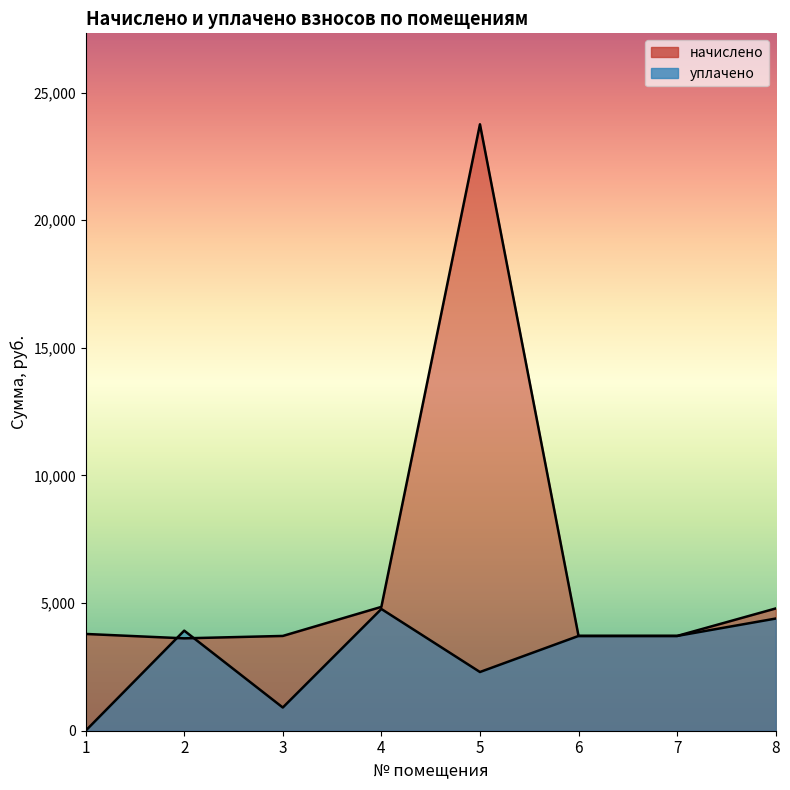

At which label is начислено closest to 13687?

4